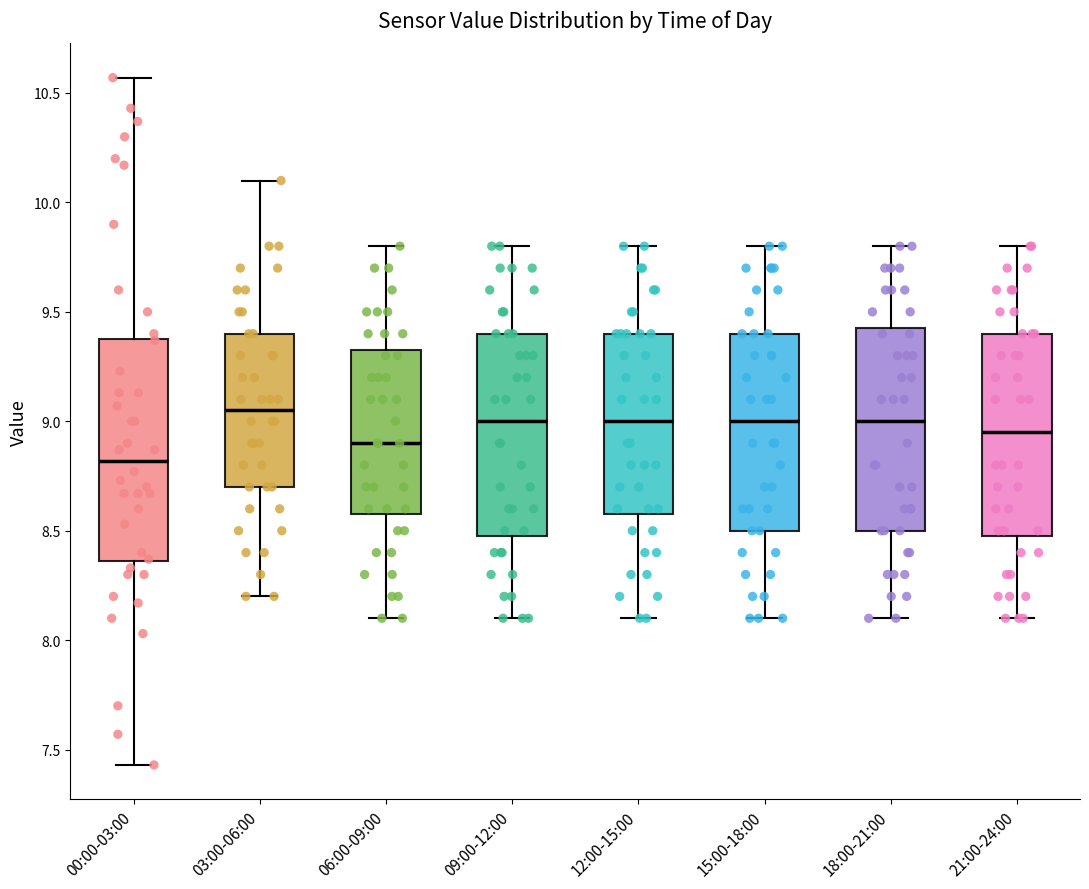

Reading left to right, read every box against the y-axis: the position of its median line, the range the box covers, and the ends of its whiskers. The values are not printed on the chart, so give them approximately, as read against the axis.

00:00-03:00: median 8.80, box 8.35 to 9.40, whiskers 7.45 to 10.55
03:00-06:00: median 9.05, box 8.70 to 9.40, whiskers 8.20 to 10.10
06:00-09:00: median 8.90, box 8.60 to 9.35, whiskers 8.10 to 9.80
09:00-12:00: median 9.00, box 8.50 to 9.40, whiskers 8.10 to 9.80
12:00-15:00: median 9.00, box 8.60 to 9.40, whiskers 8.10 to 9.80
15:00-18:00: median 9.00, box 8.50 to 9.40, whiskers 8.10 to 9.80
18:00-21:00: median 9.00, box 8.50 to 9.45, whiskers 8.10 to 9.80
21:00-24:00: median 8.95, box 8.50 to 9.40, whiskers 8.10 to 9.80